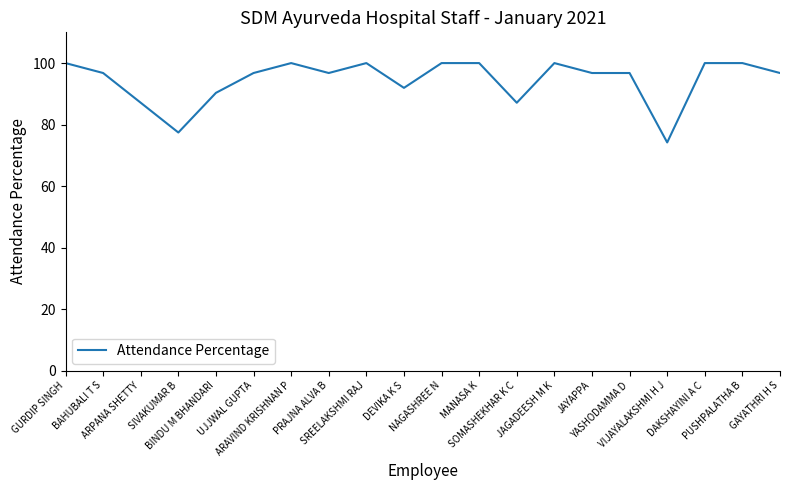

What is the minimum value shown in the chart?

74.2